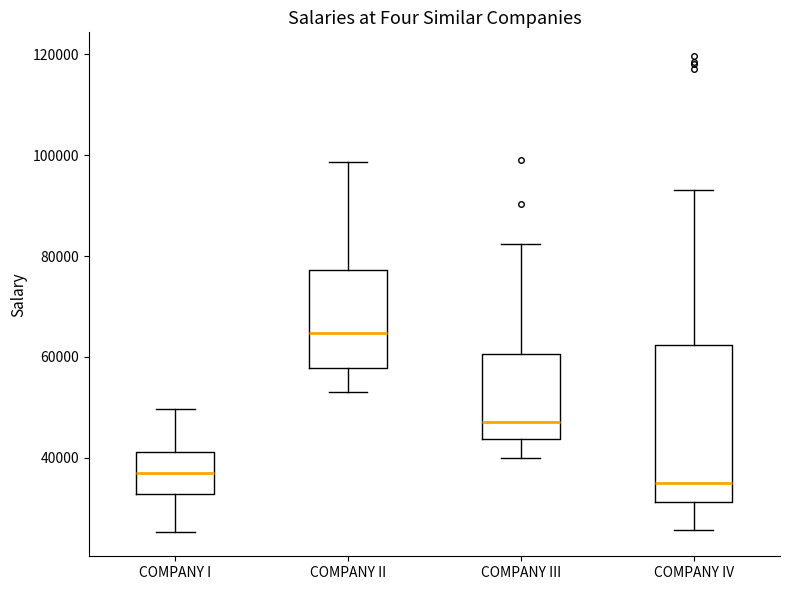

Which box is the tallest, from its lower edge to its upper edge?

COMPANY IV